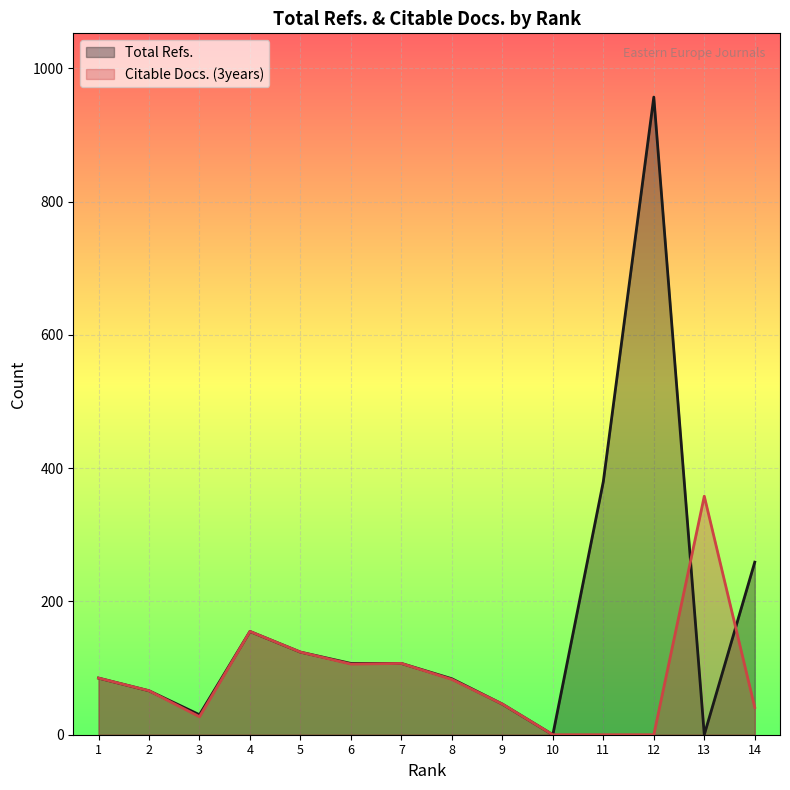

At 5, list the series in order from largest to smallest.

Total Refs., Citable Docs. (3years)